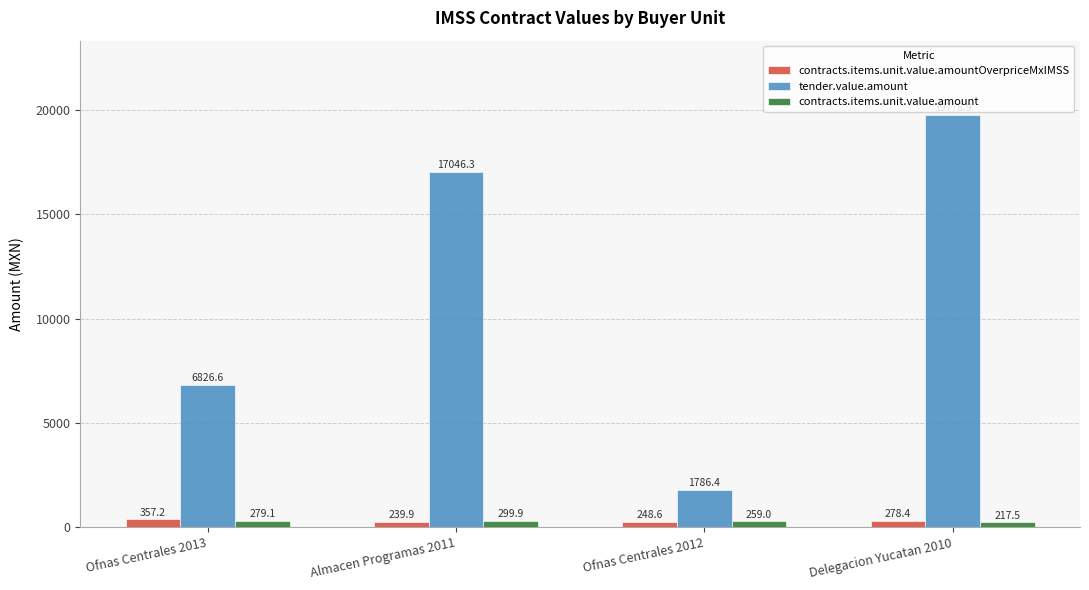

What are all the series names shown in the legend?

contracts.items.unit.value.amountOverpriceMxIMSS, tender.value.amount, contracts.items.unit.value.amount